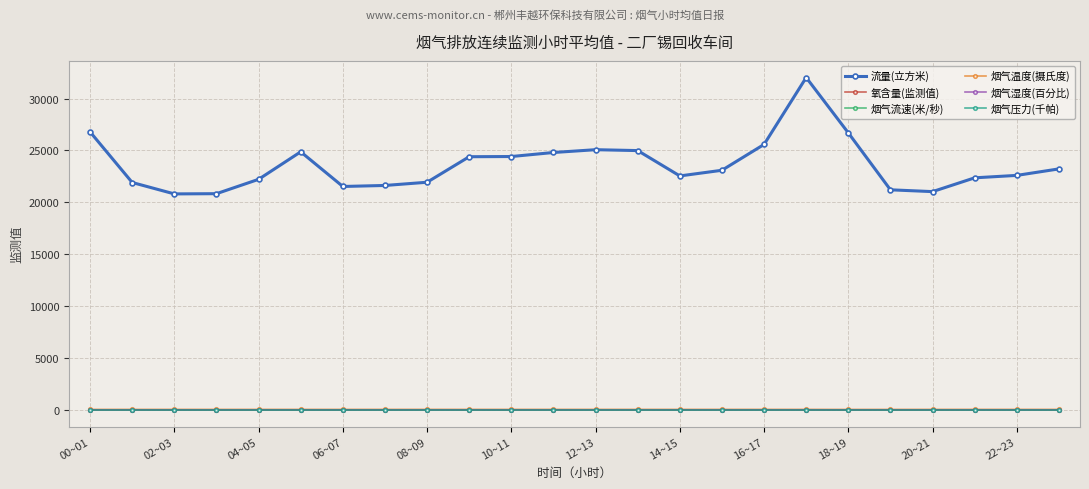

True or false: 烟气压力(千帕) and 烟气流速(米/秒) cross at least once.

False